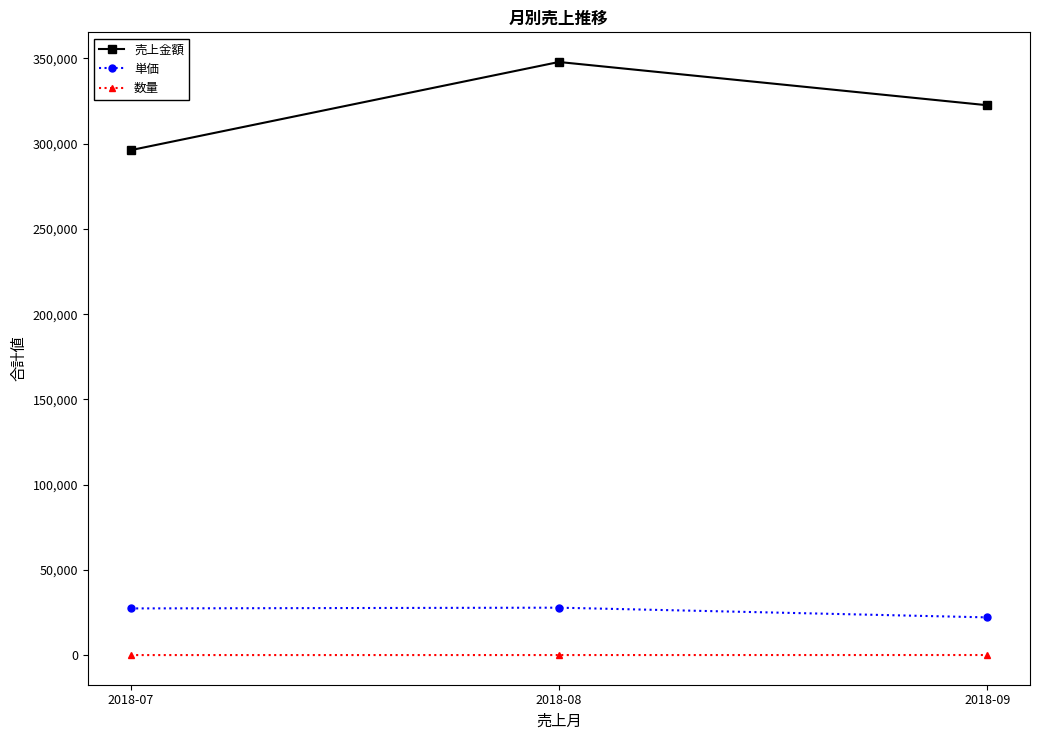

What value does the 売上金額 series have at 2018-08?

347880